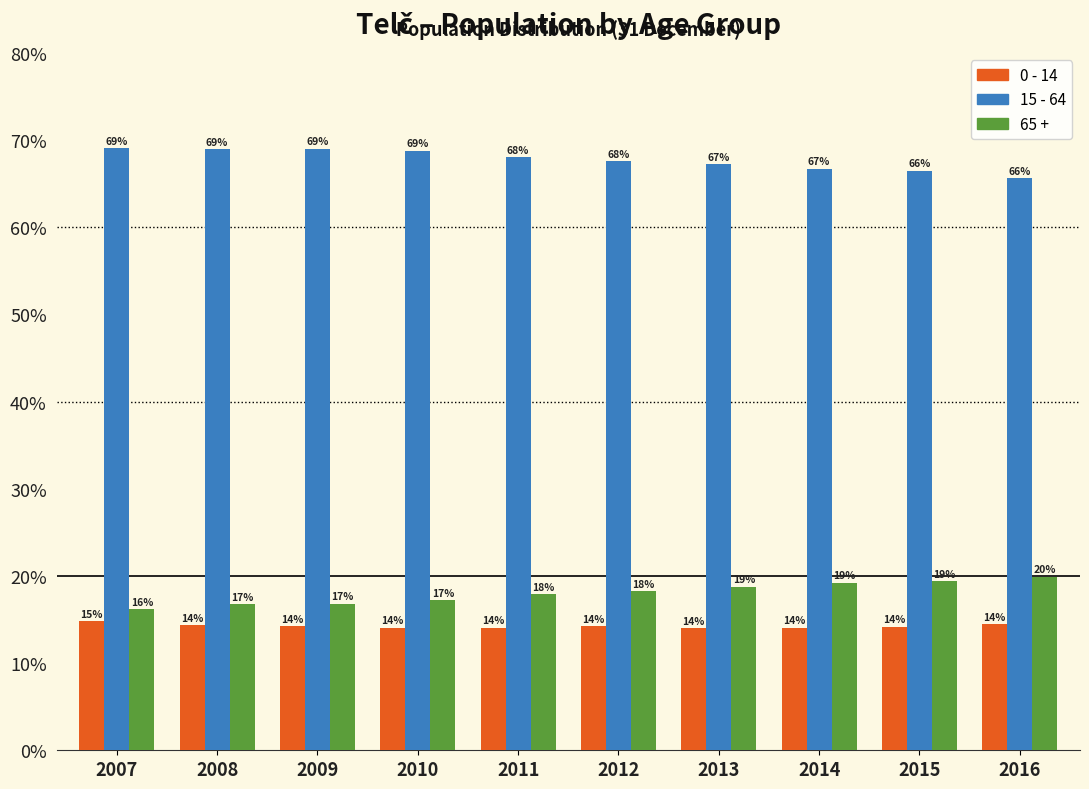

The value of 0 - 14 at 2009 is 14.2. True or false?

True